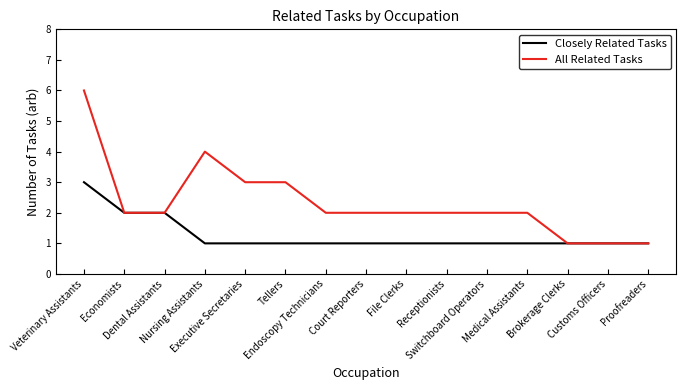

Reading right to left, list all the values displayed in this chart.

Closely Related Tasks: Proofreaders=1	Customs Officers=1	Brokerage Clerks=1	Medical Assistants=1	Switchboard Operators=1	Receptionists=1	File Clerks=1	Court Reporters=1	Endoscopy Technicians=1	Tellers=1	Executive Secretaries=1	Nursing Assistants=1	Dental Assistants=2	Economists=2	Veterinary Assistants=3
All Related Tasks: Proofreaders=1	Customs Officers=1	Brokerage Clerks=1	Medical Assistants=2	Switchboard Operators=2	Receptionists=2	File Clerks=2	Court Reporters=2	Endoscopy Technicians=2	Tellers=3	Executive Secretaries=3	Nursing Assistants=4	Dental Assistants=2	Economists=2	Veterinary Assistants=6